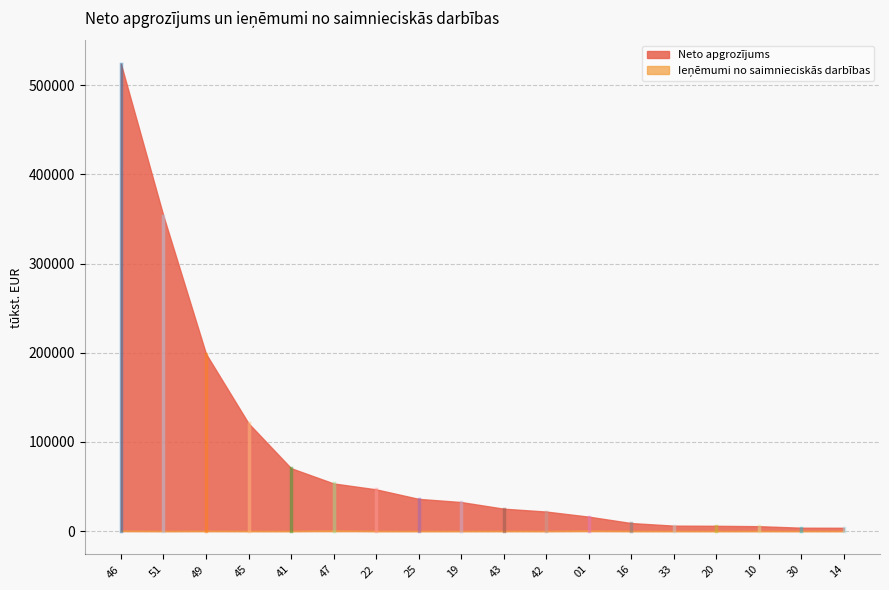

How many positive values does the Ieņēmumi no saimnieciskās darbības series have?

11